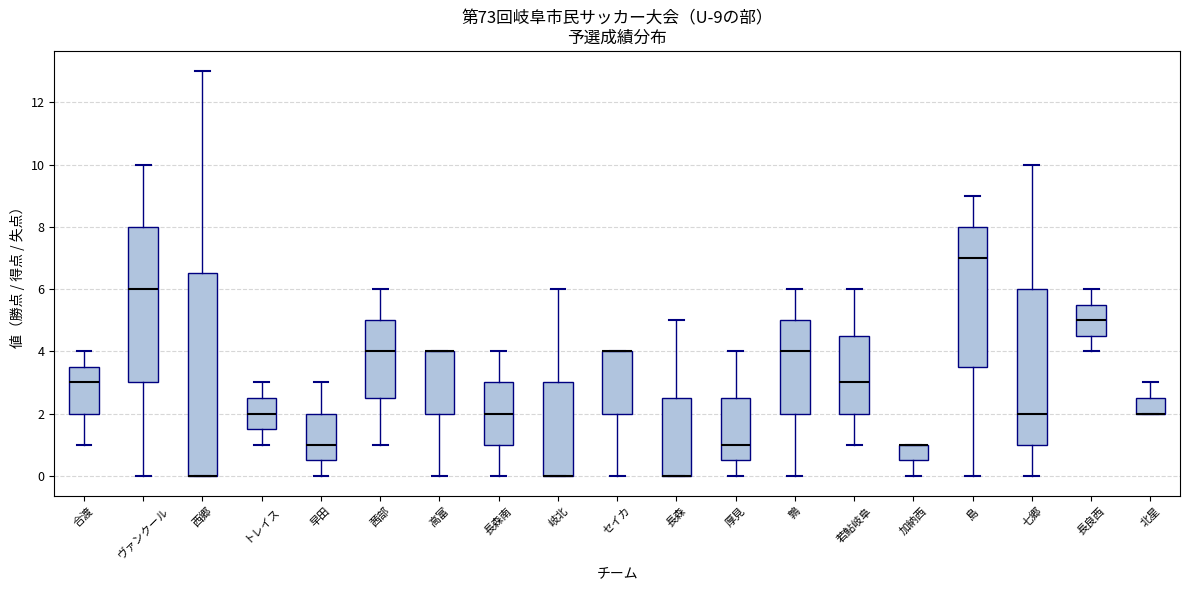

Comparing the boxes themselves (not the whiskers), which one is the tallest?

西郷